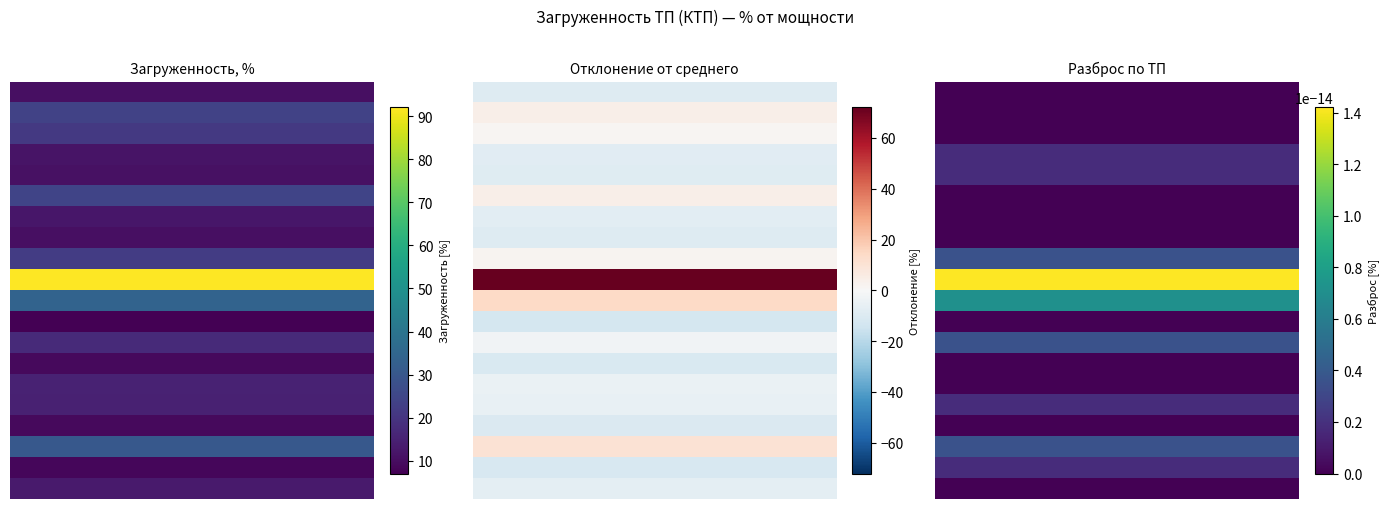

Which has a higher value, 6 or 7?

6